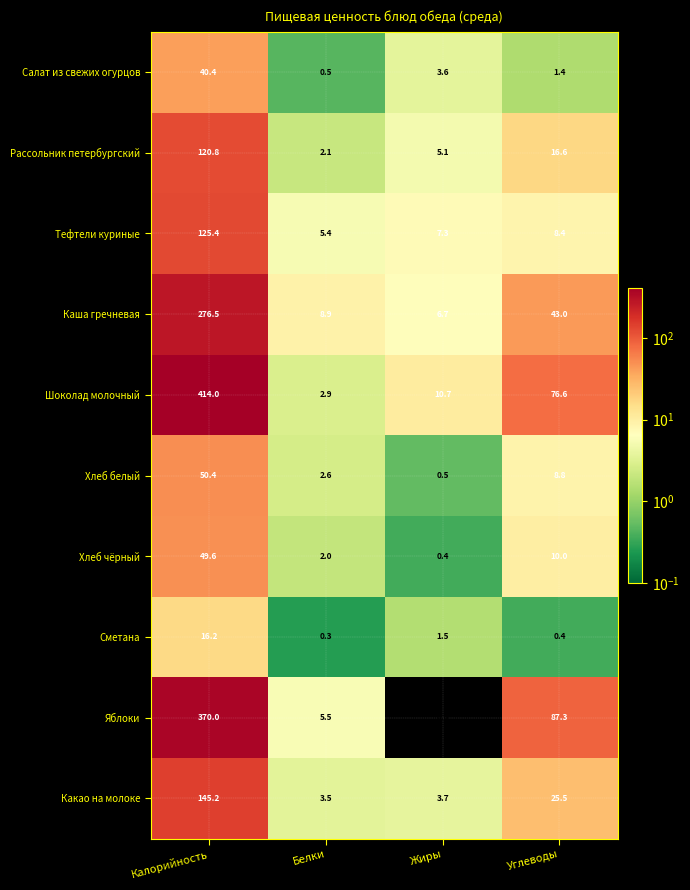

Which category has the lowest value in the Сметана series?

Белки